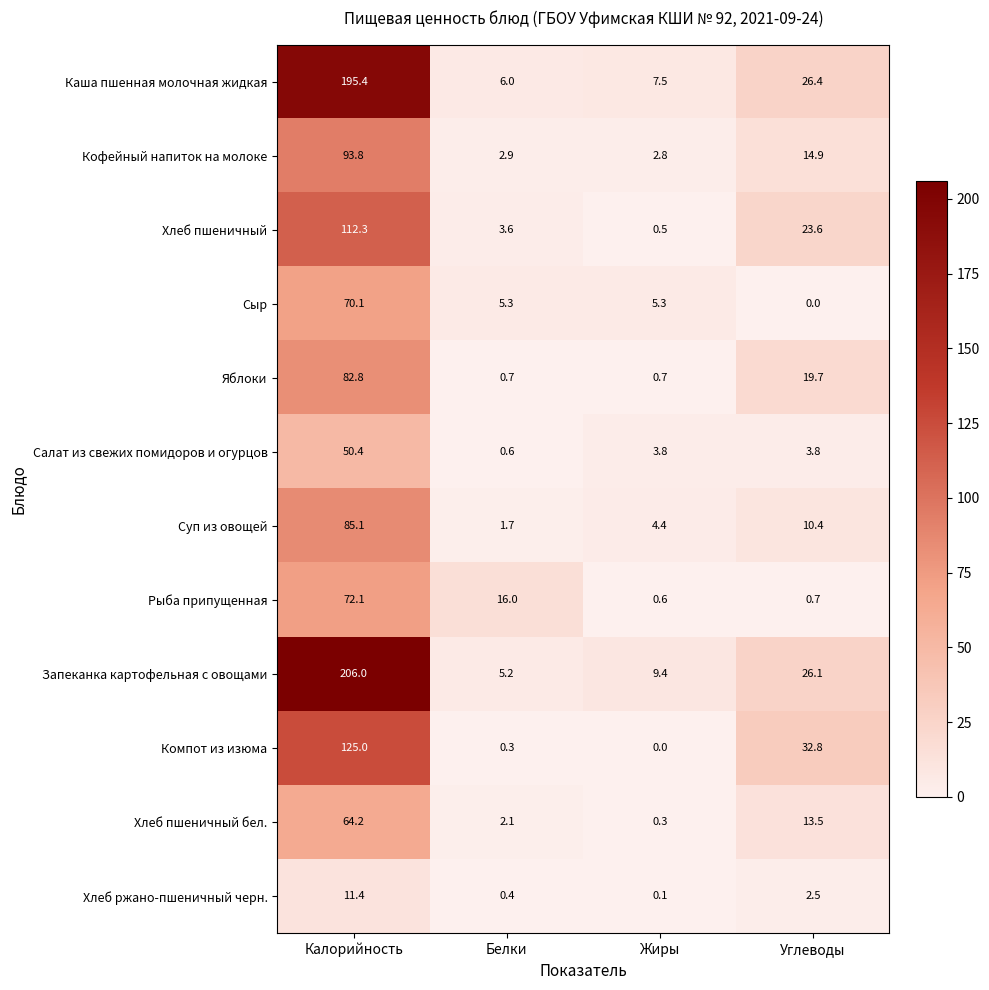

What is the greatest value displayed?

206.0